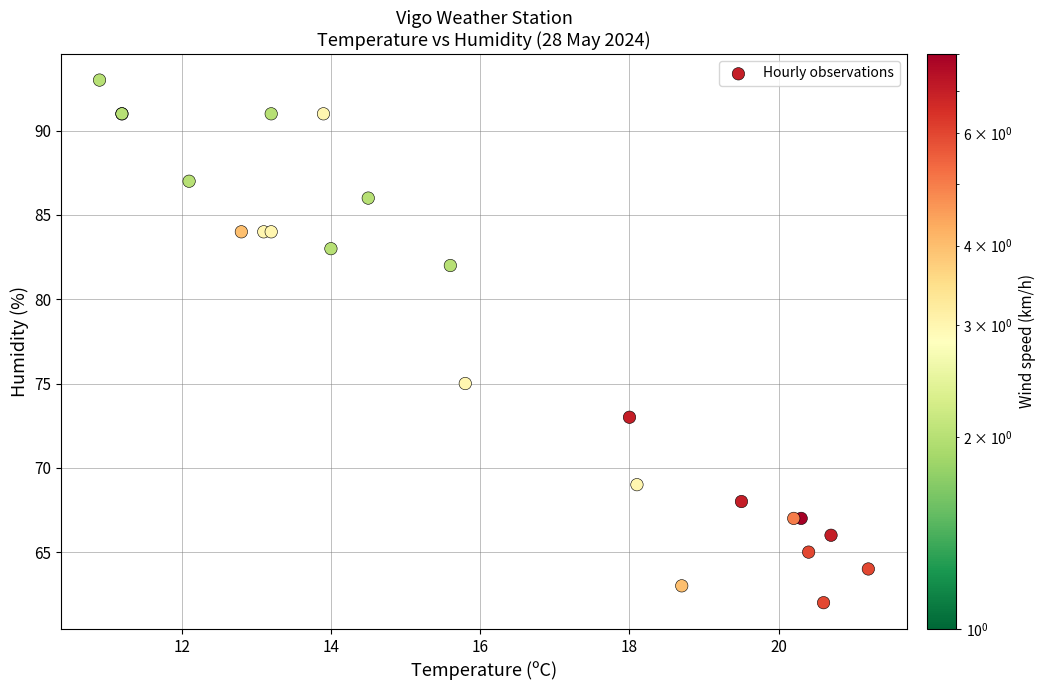

What Y value in the scatter plot is closest to 77?

75